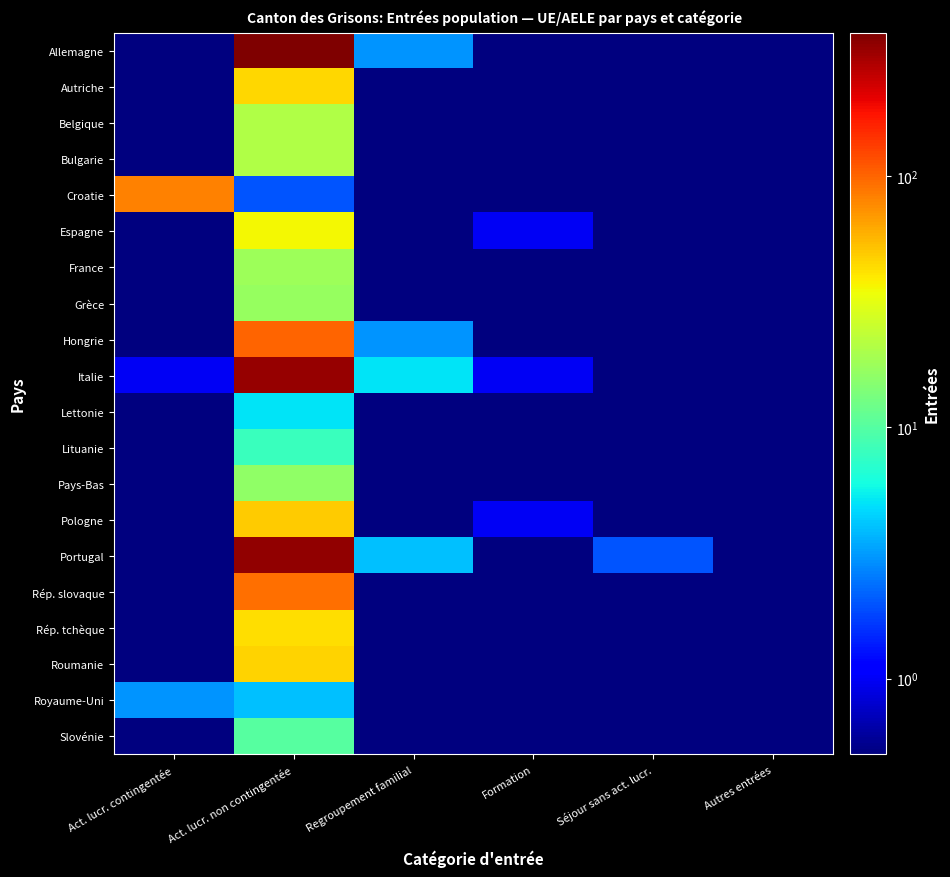

Which category has the lowest value across all series?

Act. lucr. contingentée